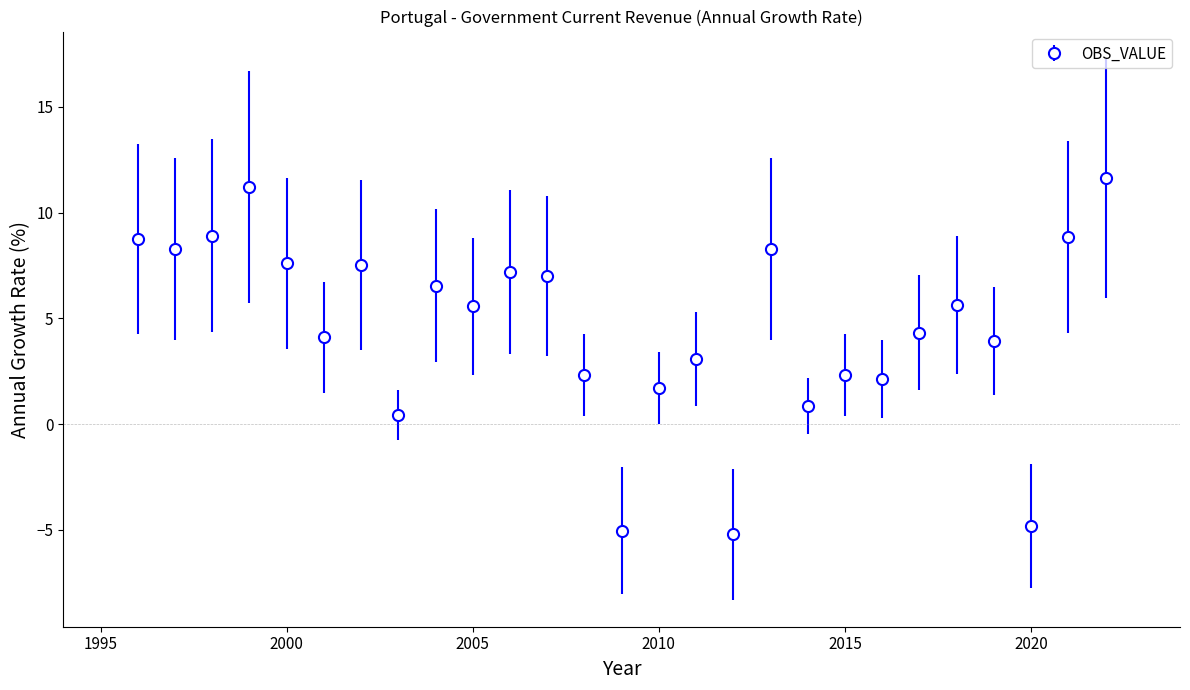

True or false: the data has more than 0 interior local peaks.

True